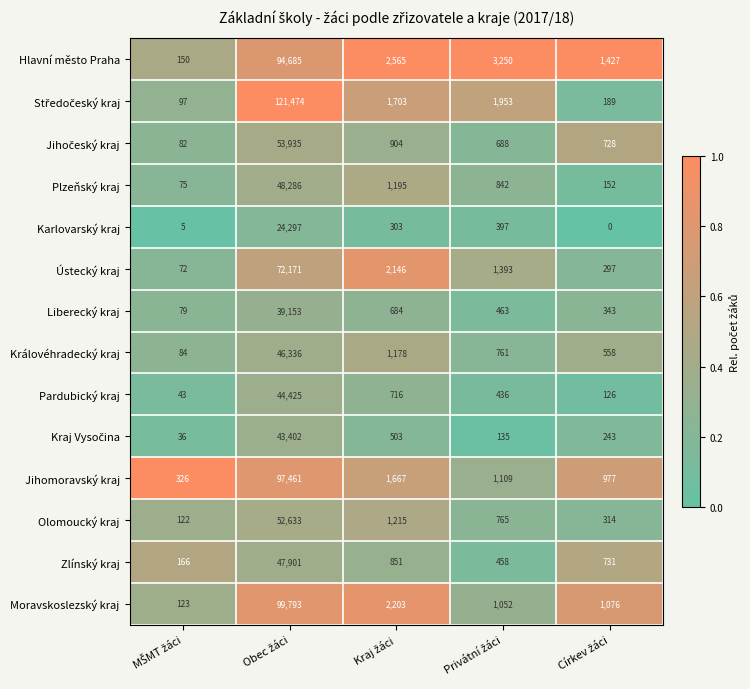

What is the maximum value for Zlínský kraj?

47901